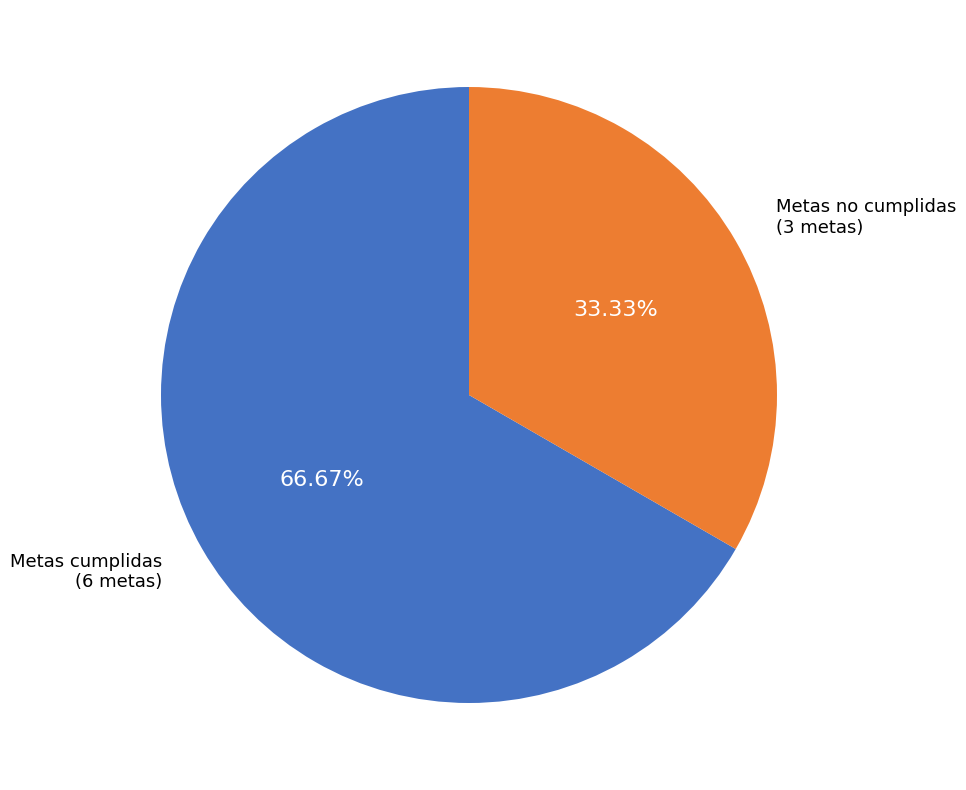

Is there any slice that represents more than half of the pie?

Yes